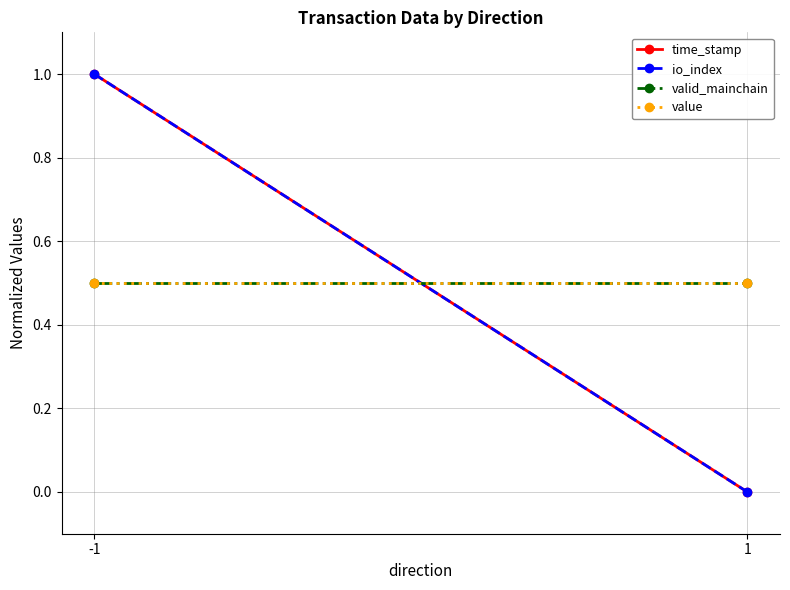

What is the lowest value of the valid_mainchain series?

0.5